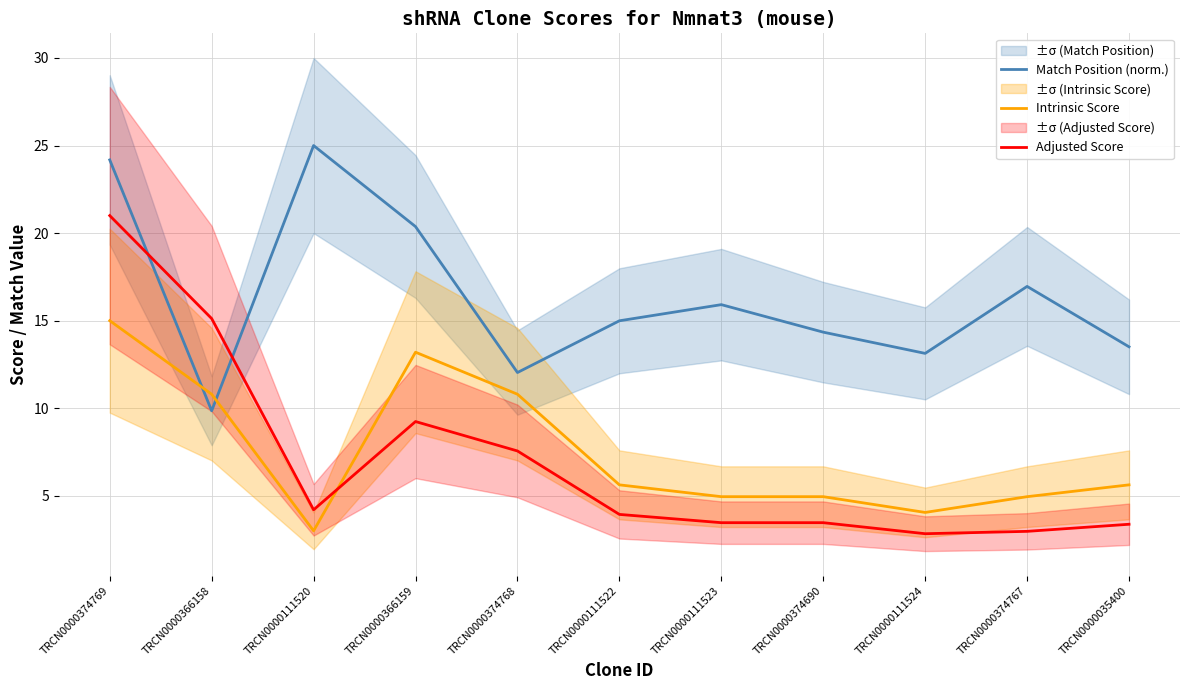

Between TRCN0000366158 and TRCN0000111520, which series saw the biggest shift?

Match Position (norm.)